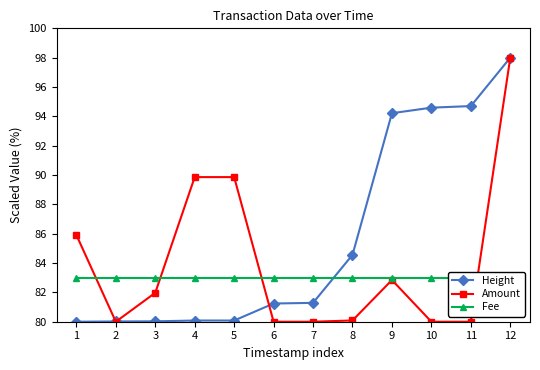

What is the average value of the Height series?

85.7